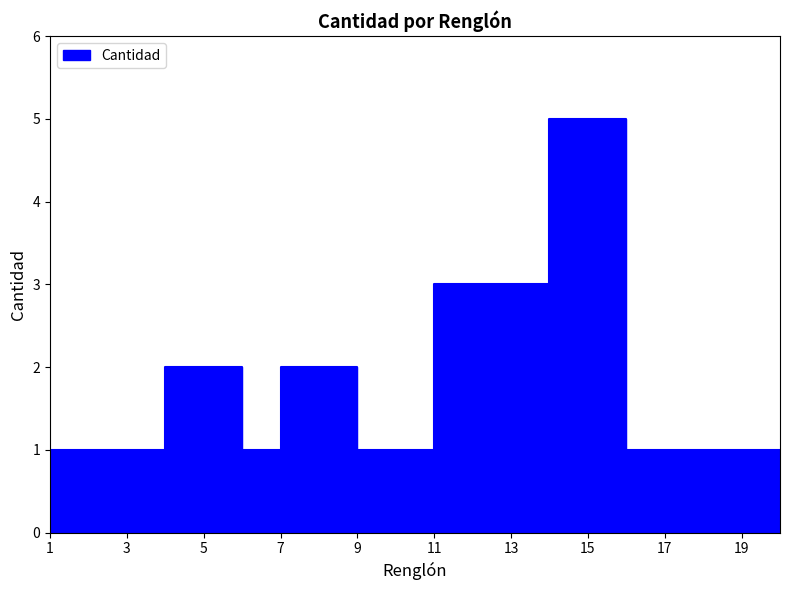

What is the difference between the maximum and minimum values?

4